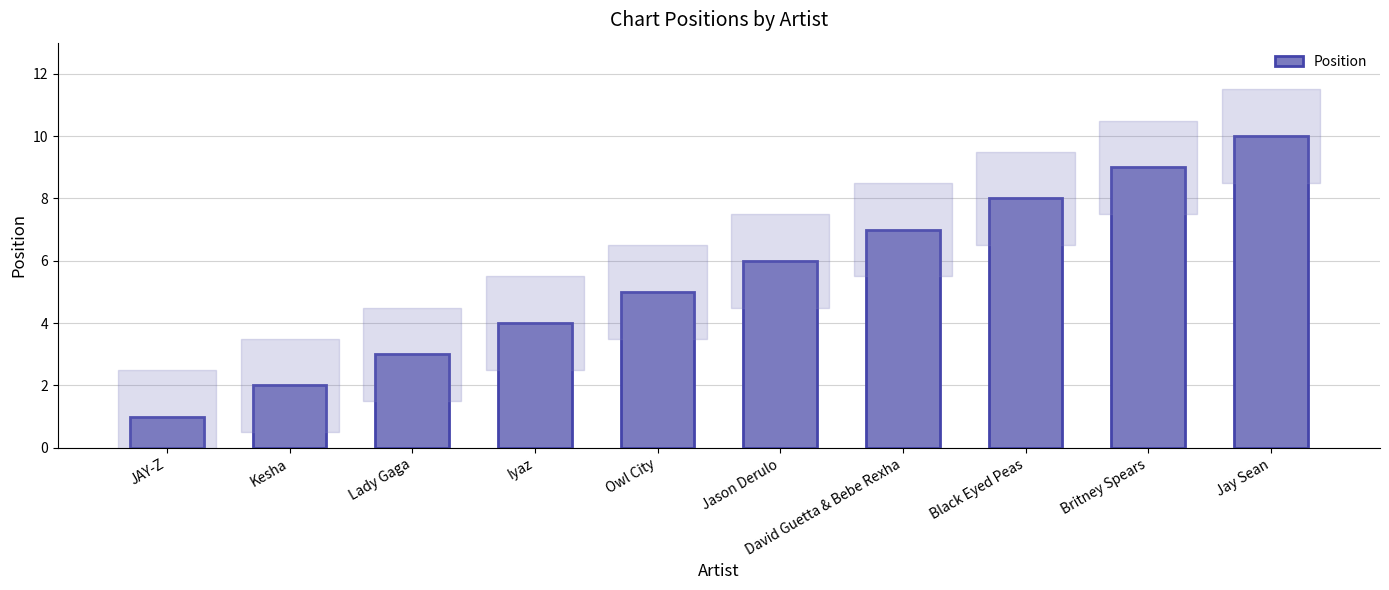

What is the sum of all values?

55